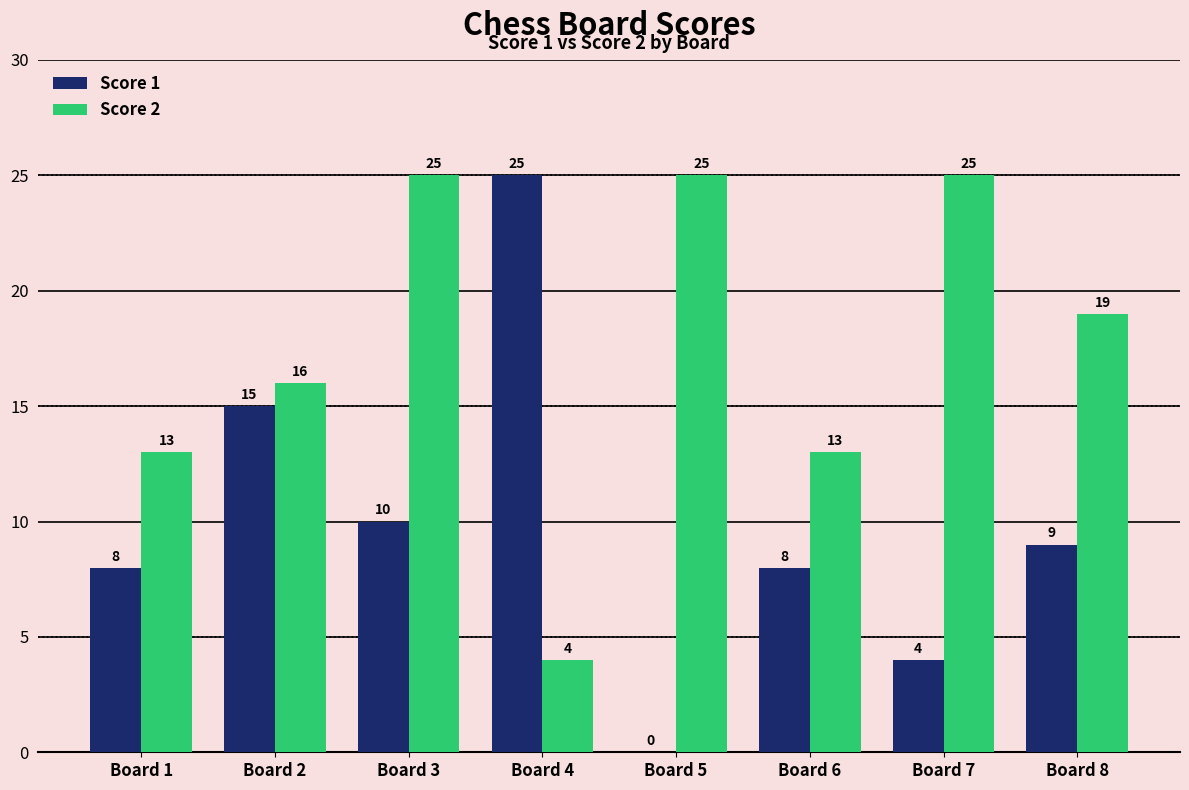

Reading left to right, extract all data points from this chart.

Score 1: 8	15	10	25	0	8	4	9
Score 2: 13	16	25	4	25	13	25	19